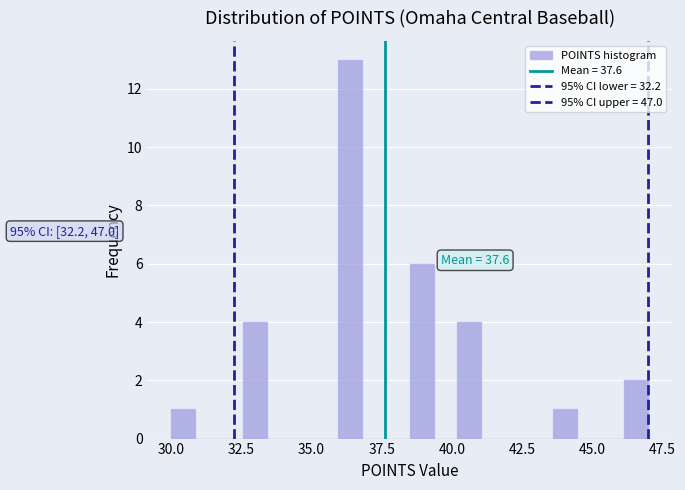

Around what value on the x-axis is the tallest bar? Give the approximate position of its centre, as read against the axis.

36.5